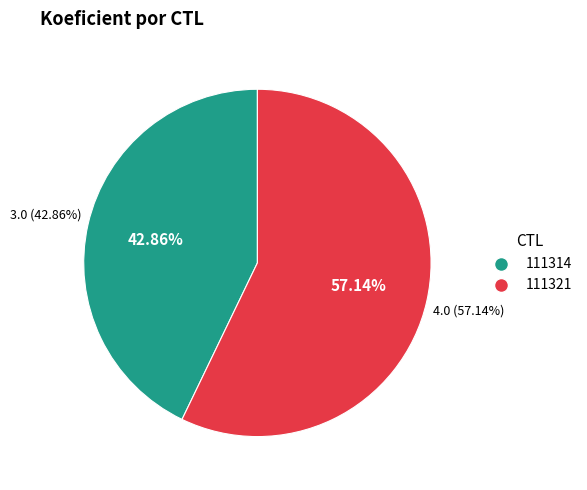

What percentage is the 111321 slice, to the nearest percent?

57%